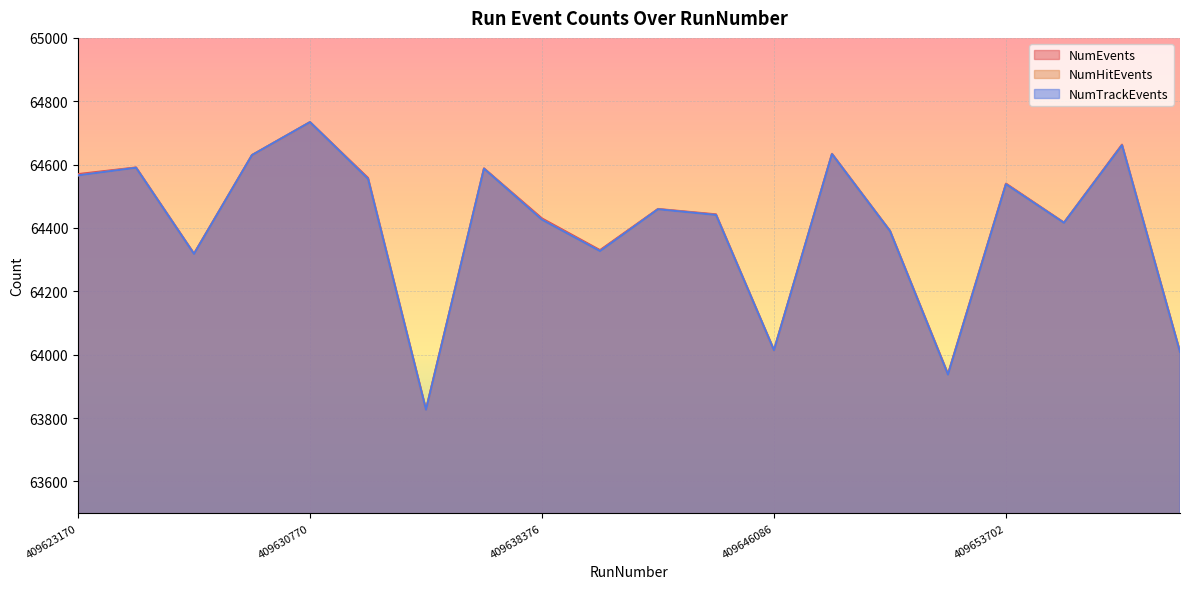

Rank the categories by NumEvents value from lowest to highest.

409634565, 409651801, 409659411, 409646086, 409626961, 409640378, 409649890, 409655613, 409638376, 409644183, 409642278, 409653702, 409632668, 409623170, 409636475, 409625060, 409628870, 409647991, 409657515, 409630770